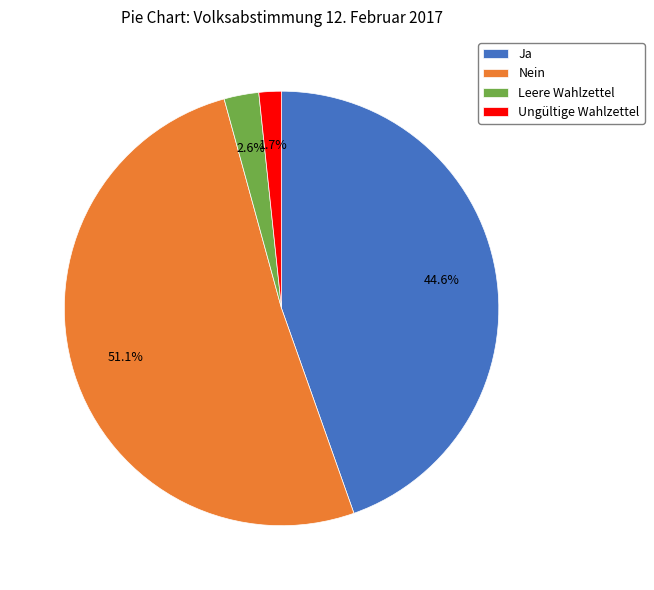

How much of the chart is everything except Ja?

55.4%